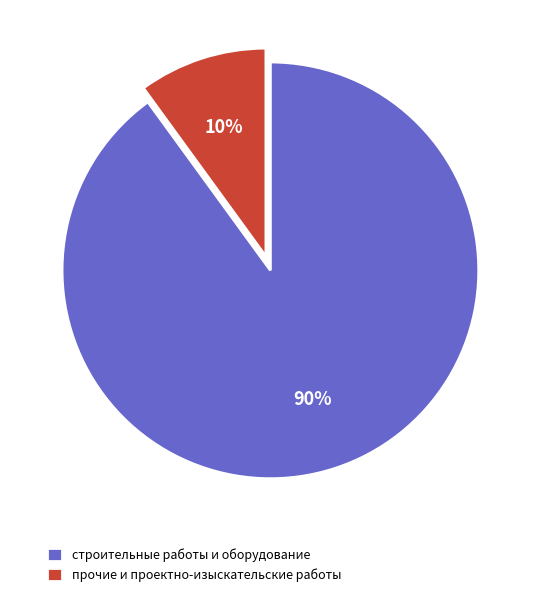

Does прочие и проектно-изыскательские работы account for over 50% of the chart?

No